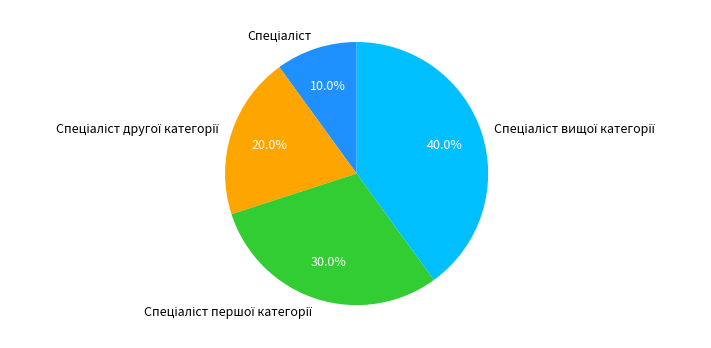

Does any single category account for the majority?

No